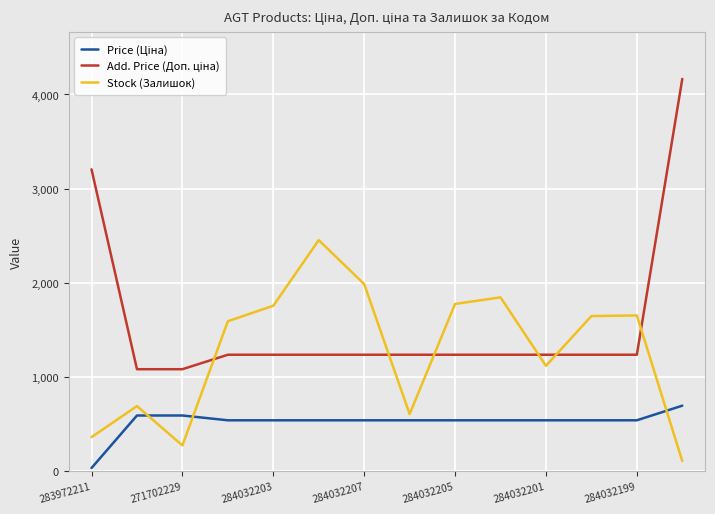

How many interior local peaks does the Stock (Залишок) series have?

4